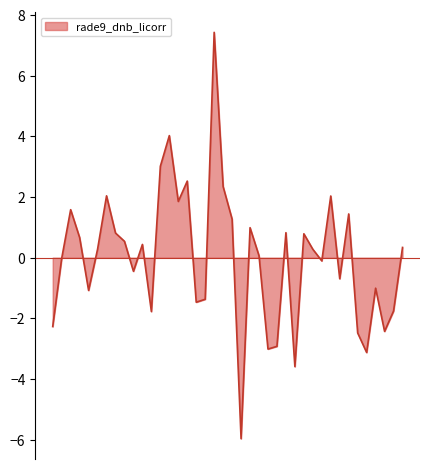

What is the difference between the maximum and minimum values?

13.4